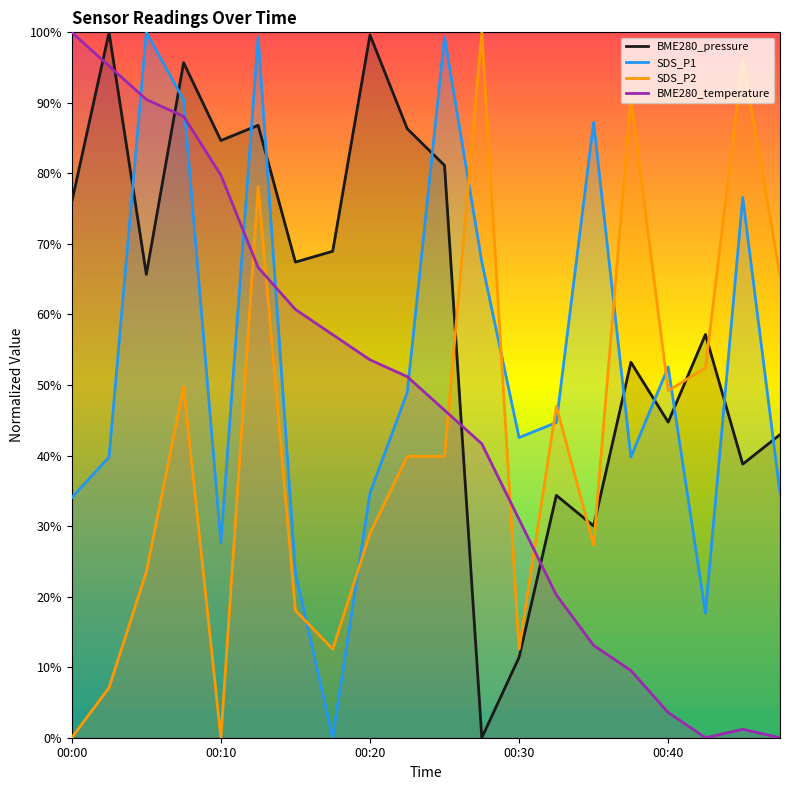

In BME280_temperature, how many points are lower than both neighbors (excluding endpoints)?

1